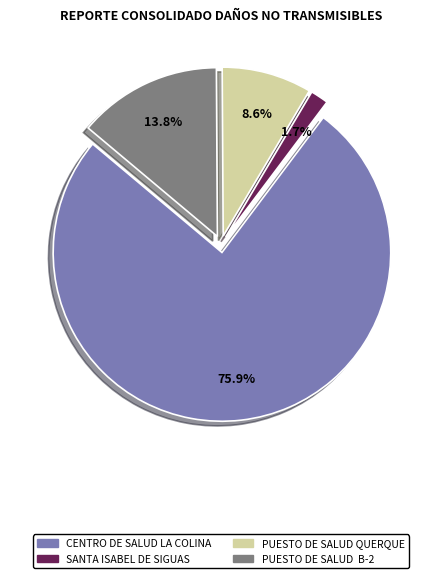

What is the largest slice in the pie chart?

CENTRO DE SALUD LA COLINA